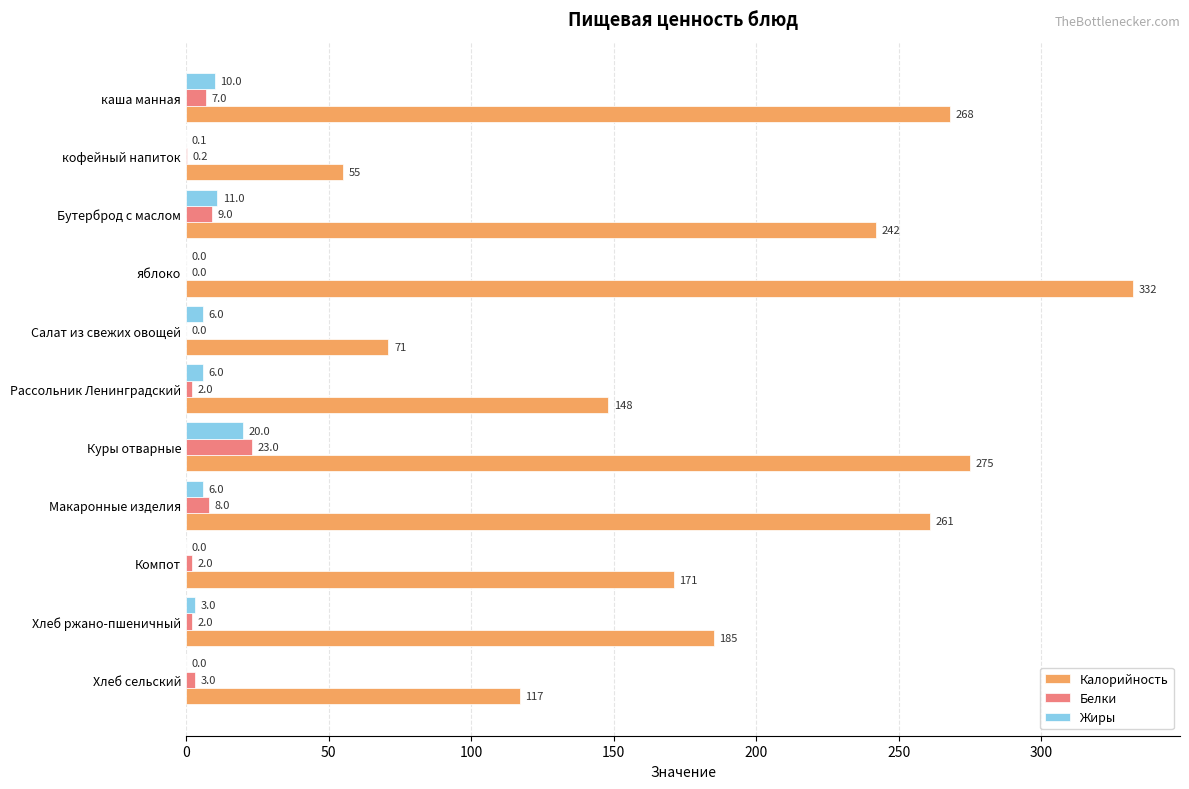

Where is Белки nearest to the value 11?

Бутерброд с маслом